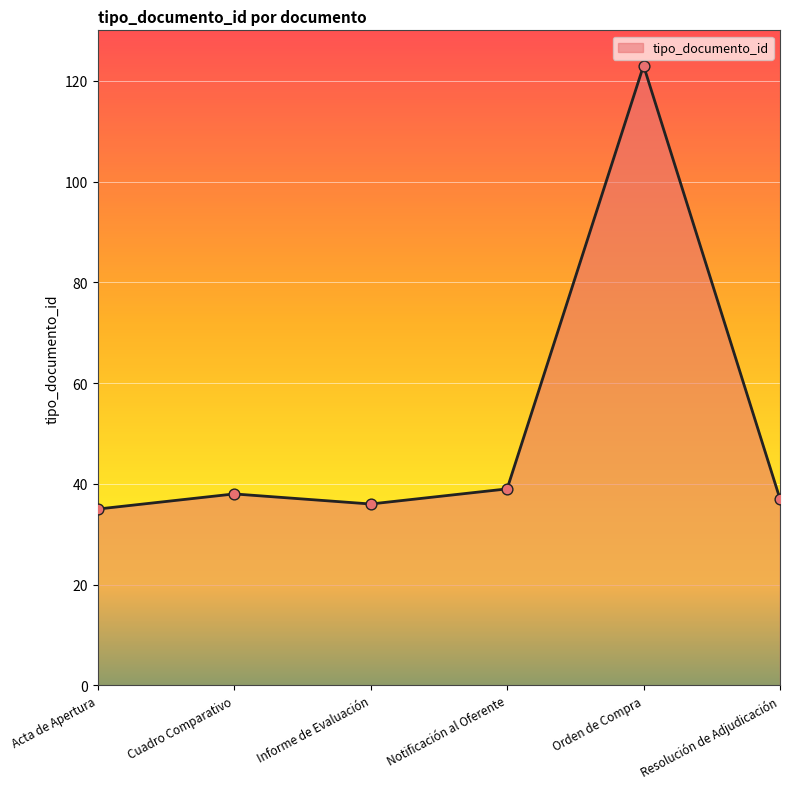

What is the ratio of the value at Resolución de Adjudicación to the value at Informe de Evaluación?

1.0